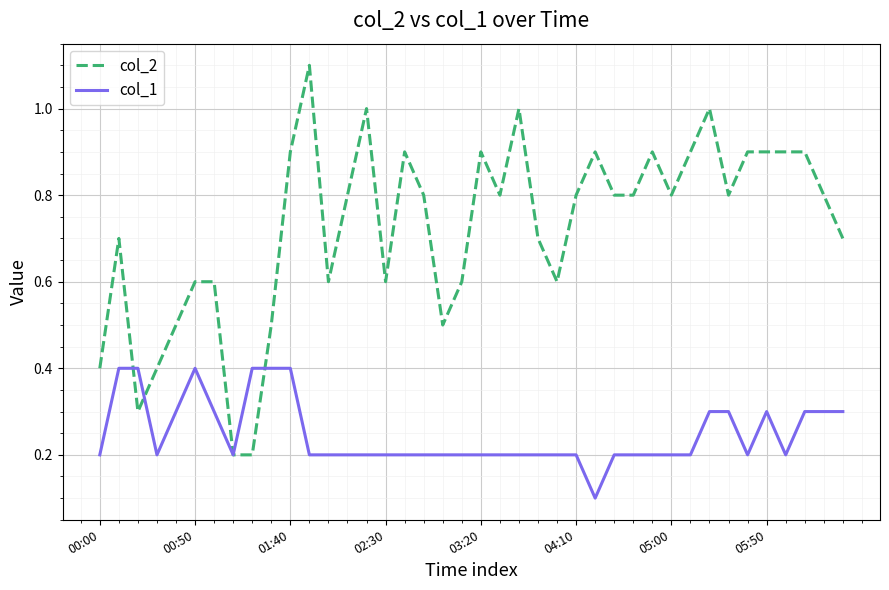

What is the difference between the maximum and minimum values in the col_1 series?

0.3